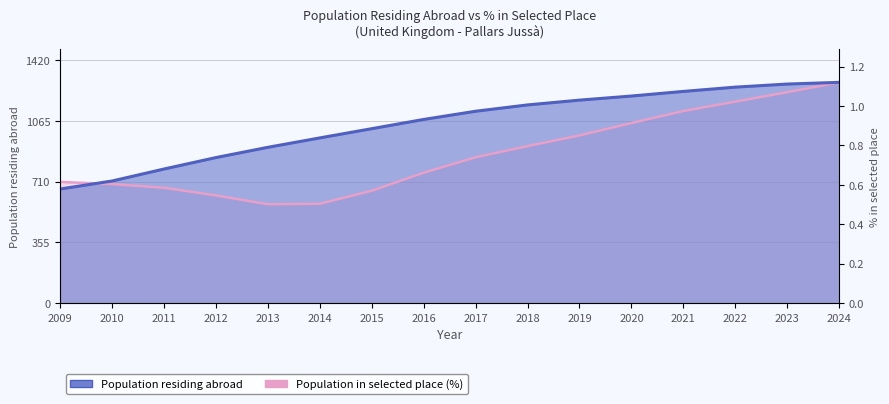

Does the chart have visible grid lines?

Yes